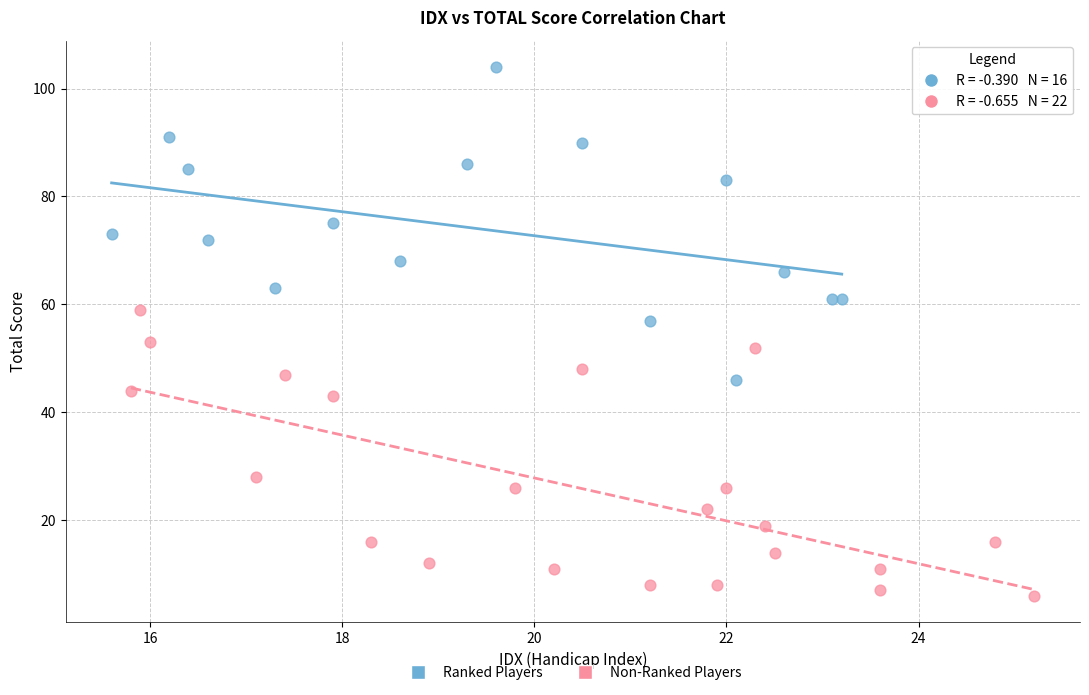

Which series contains the lowest Y value?

Non-Ranked Players